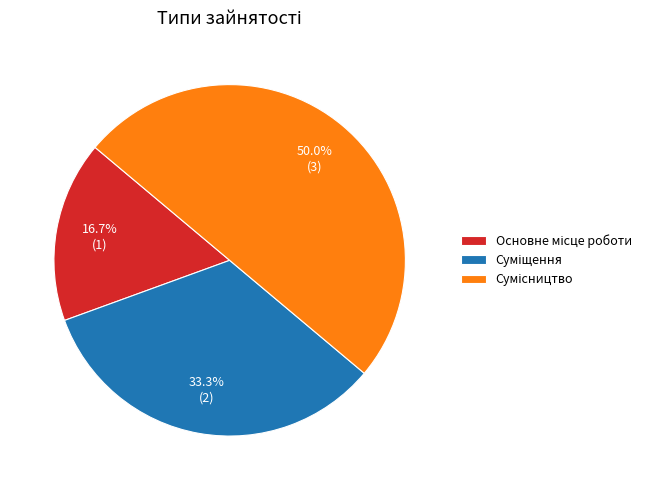

Which category has the biggest portion of the pie?

Сумісництво